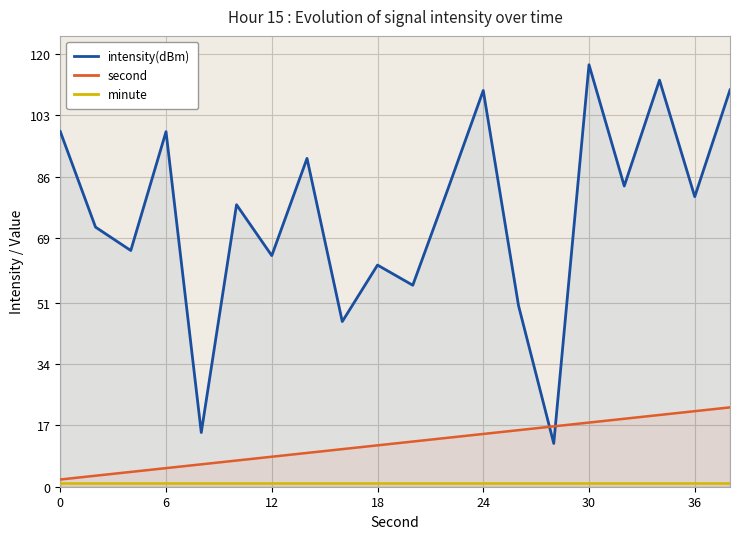

Rank the series by their maximum value, from lowest to highest.

minute, second, intensity(dBm)